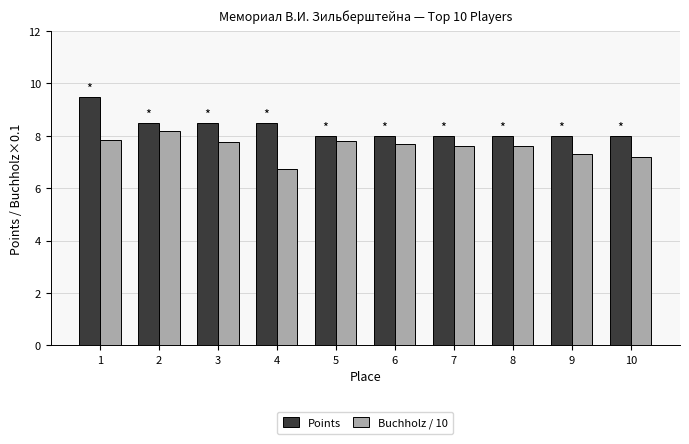

Between 3 and 4, which series saw the biggest shift?

Buchholz / 10